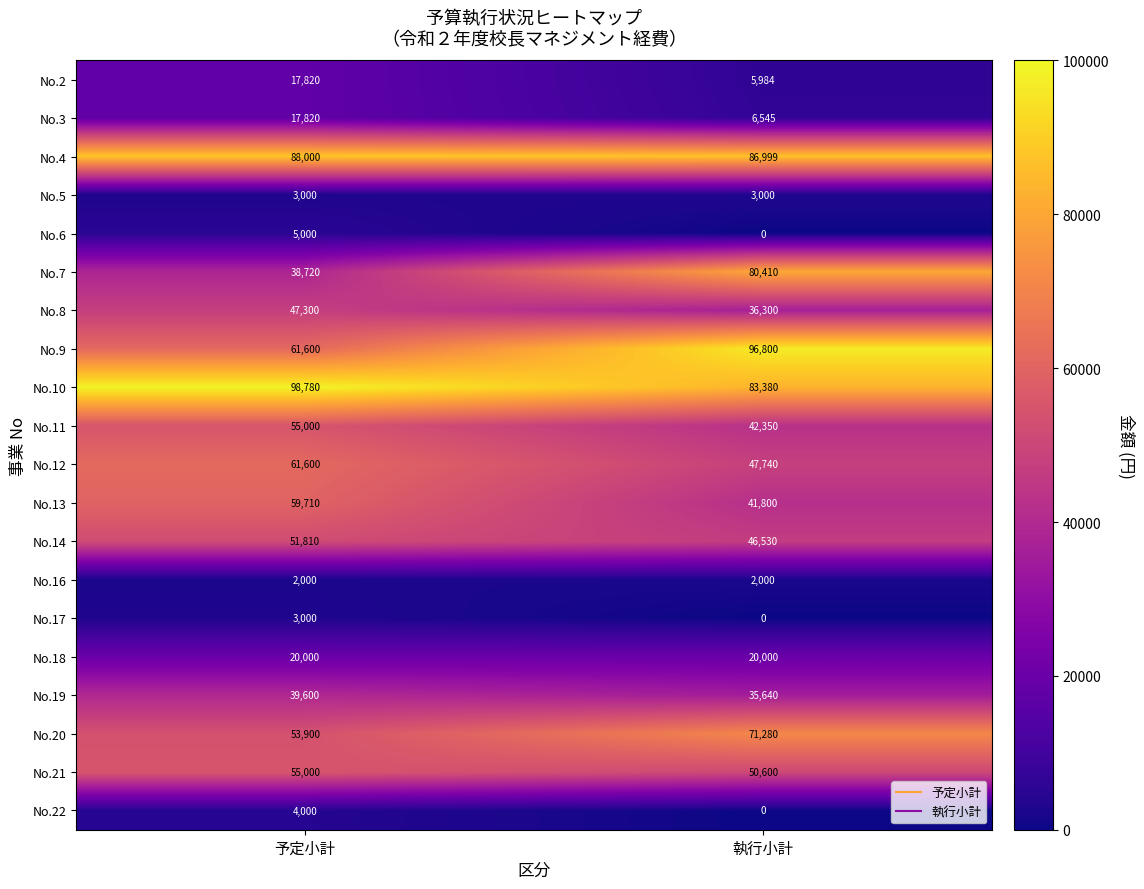

At which label does No.8 reach its peak?

予定小計